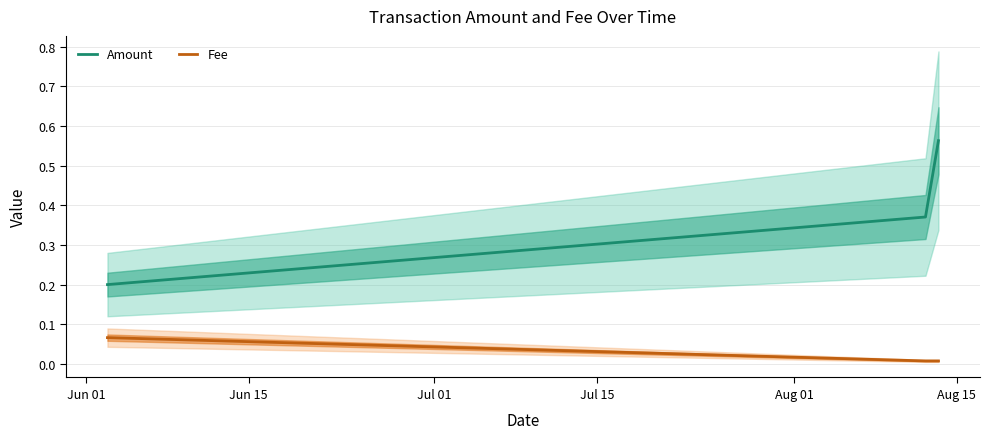

What are all the series names shown in the legend?

Amount, Fee